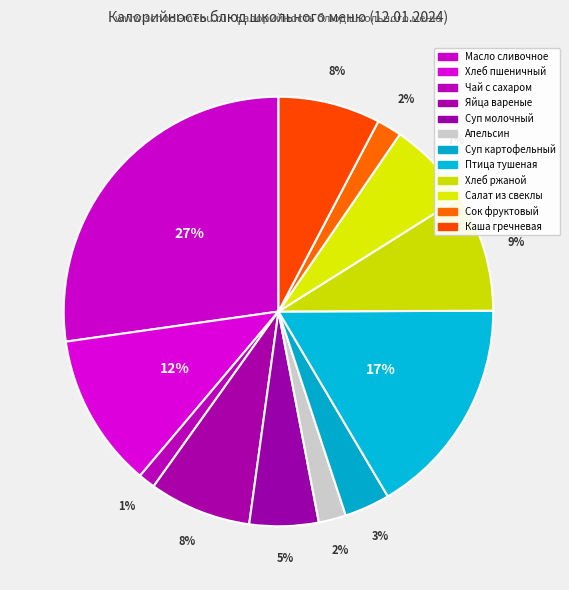

Count the number of slices in the pie.

12